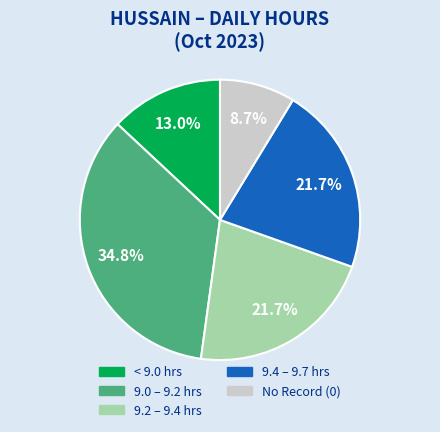

Which category has the smallest portion of the pie?

No Record (0)